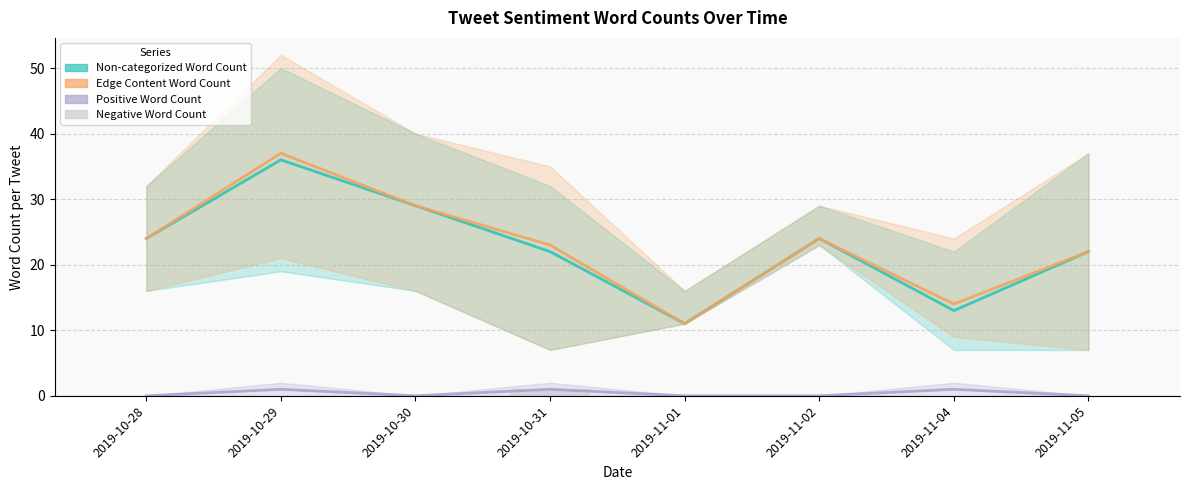

At which label does Edge Content Word Count first exceed 24?

2019-10-29